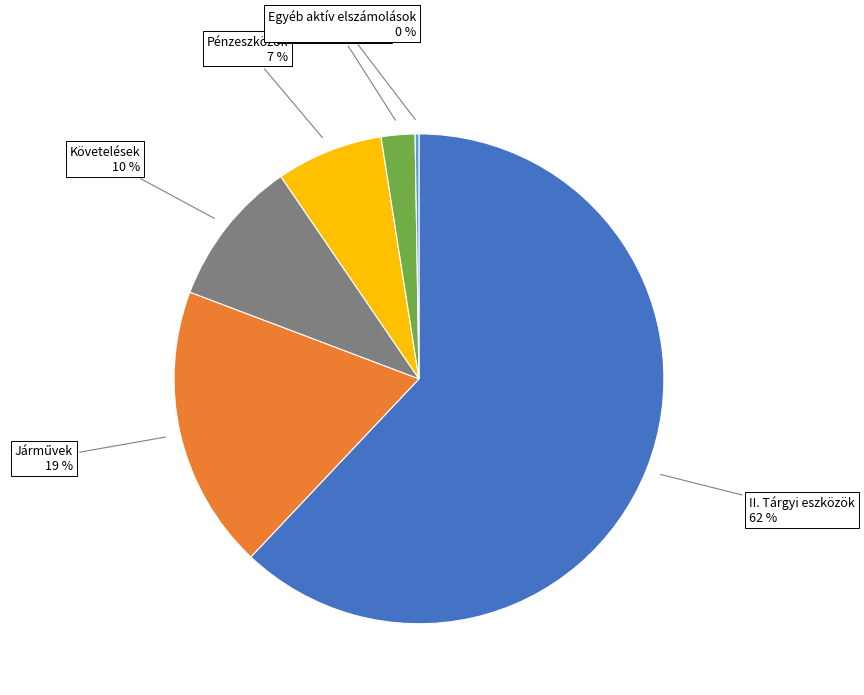

To the nearest percent, what is the difference between the largest and smallest slice percentages?

62%